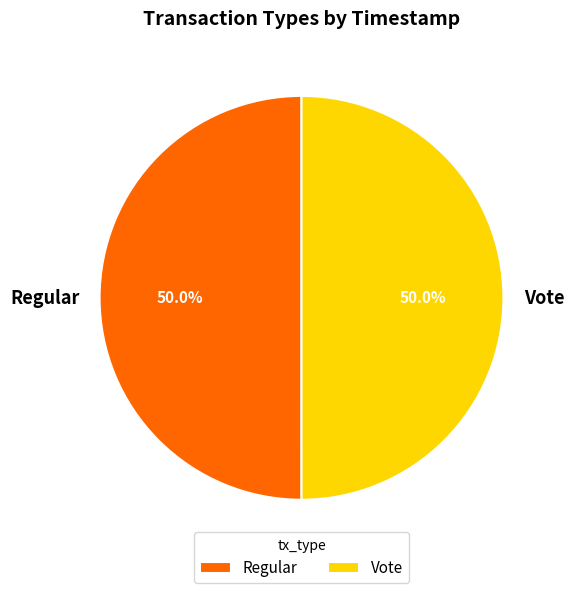

Approximately how many times larger is the value at Vote compared to Regular?

1.0